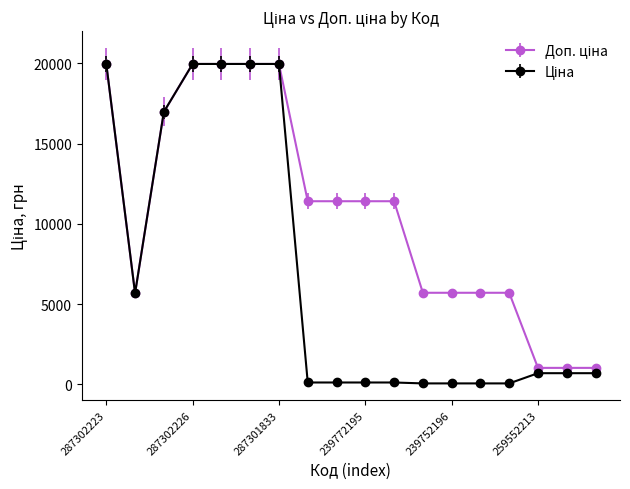

What is the maximum value shown in the chart?

19964.2